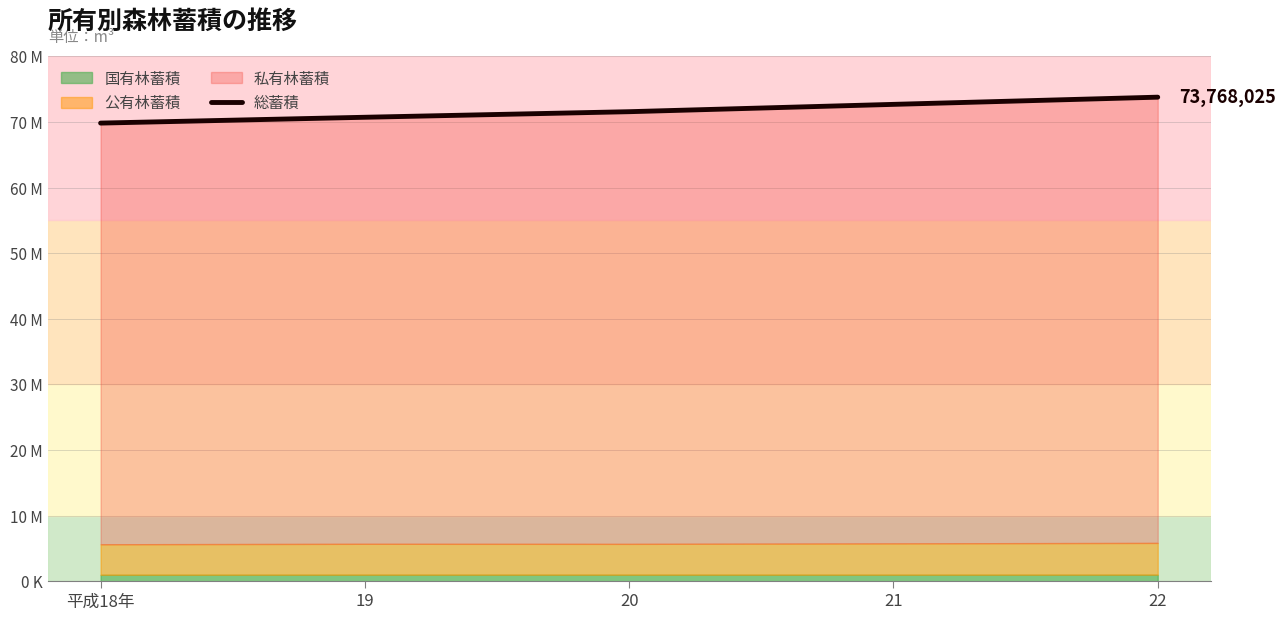

At which label is the value closest to 71792550?

20